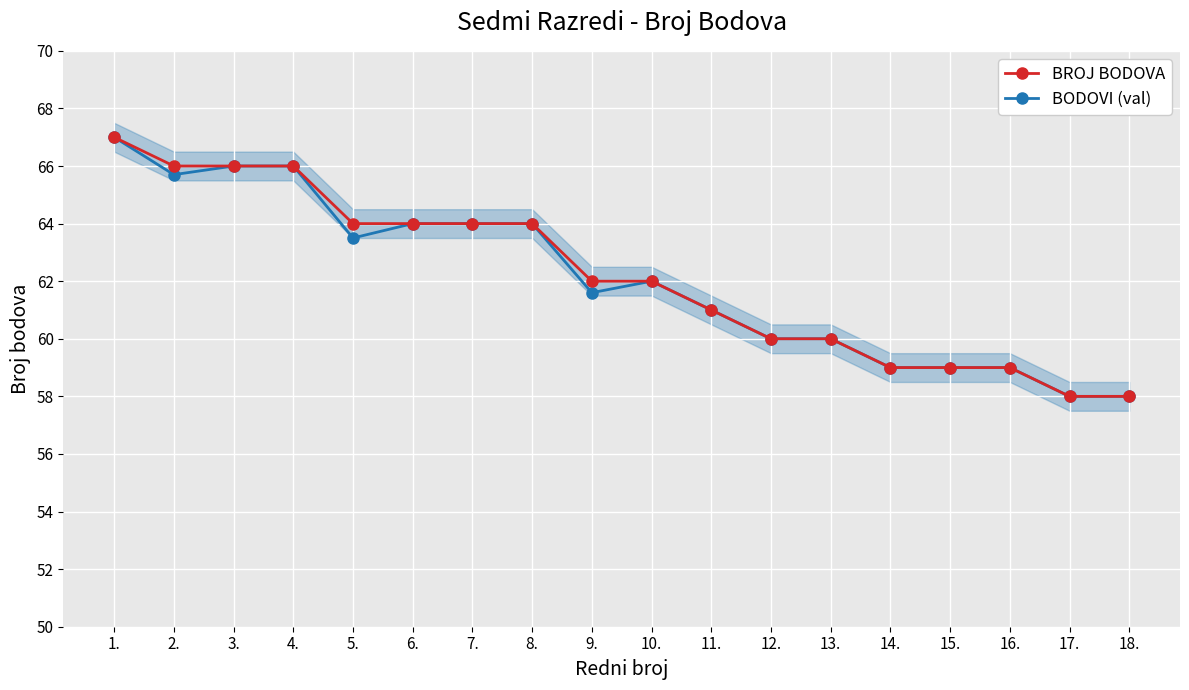

Where does the BODOVI (val) series first go above 62?

1.